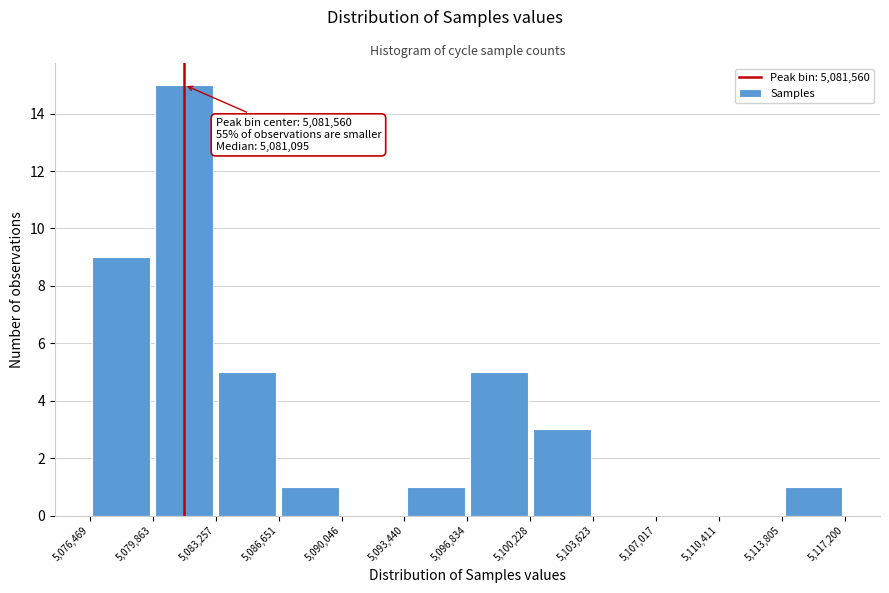

Over which range of the x-axis is the bar tallest?

5,079,863 to 5,083,257